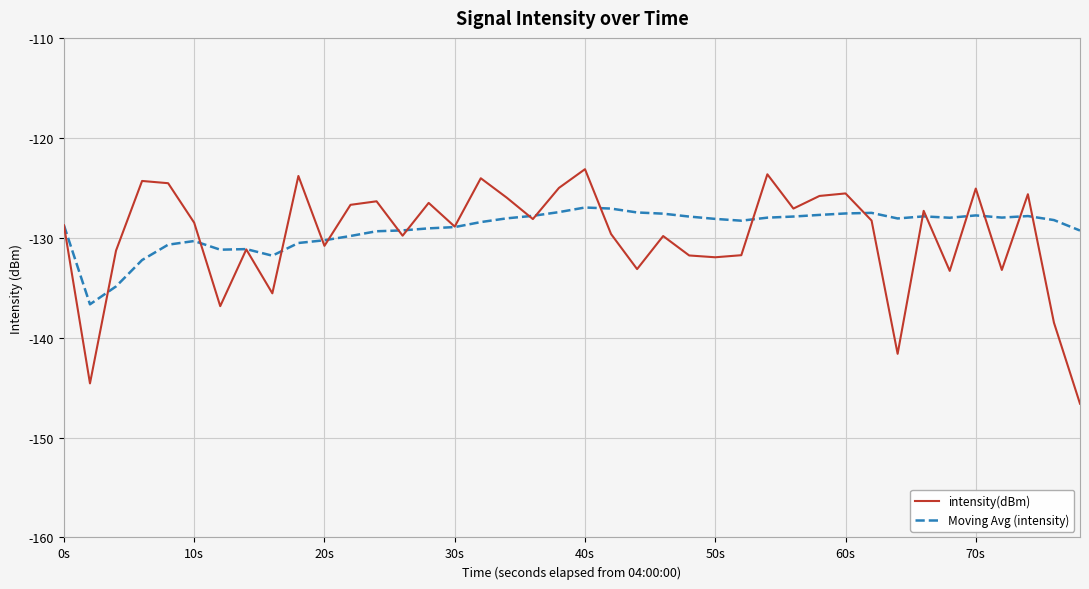

Rank the series by their maximum value, from highest to lowest.

intensity(dBm), Moving Avg (intensity)